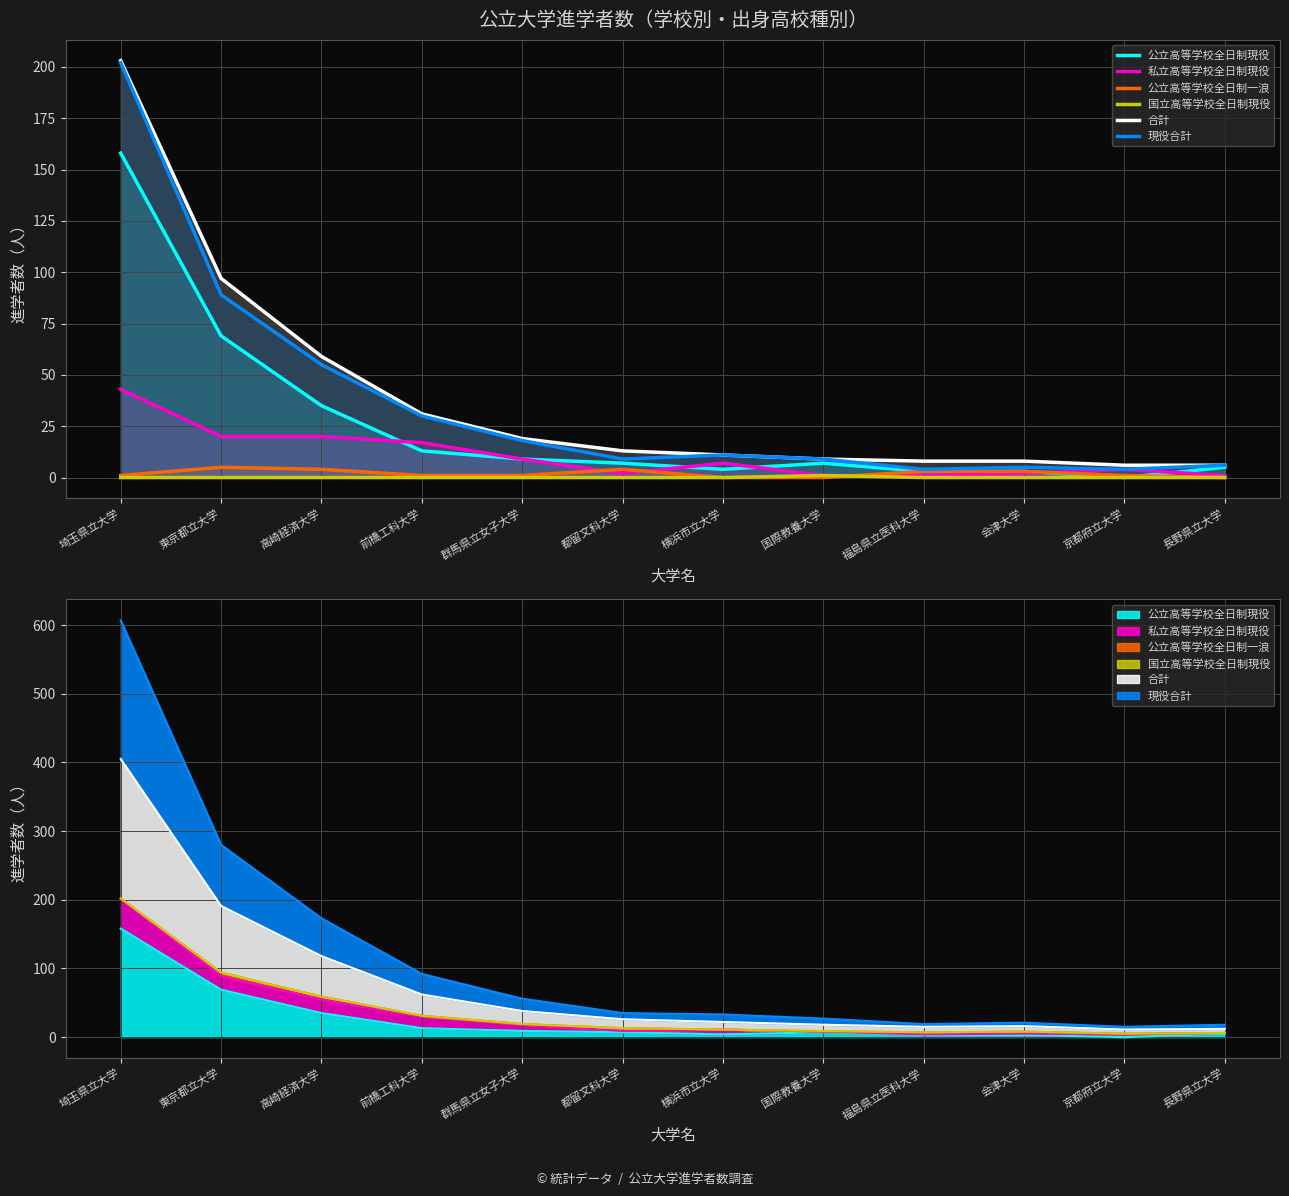

What is the total value across all series at 横浜市立大学?

33